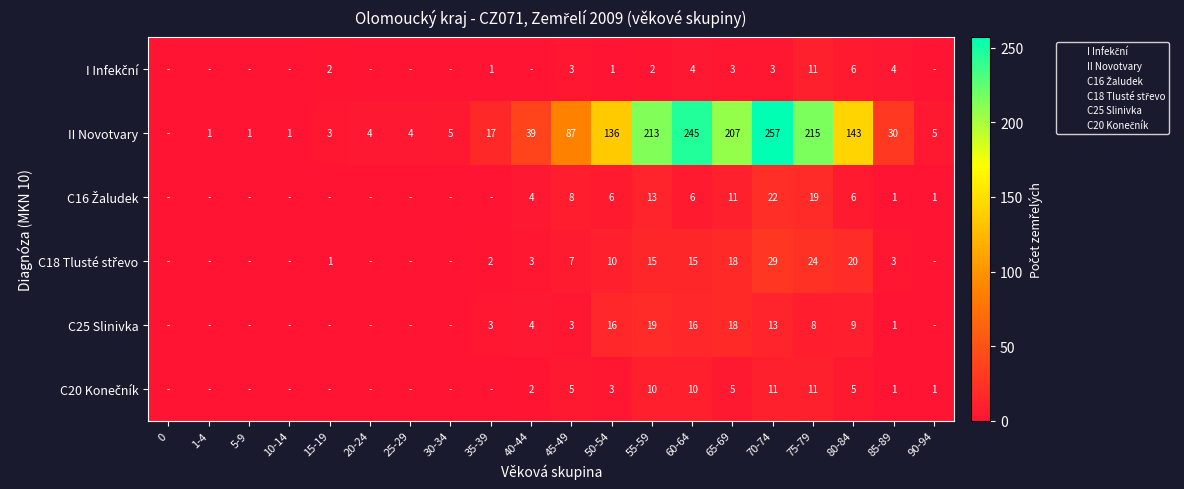

What is the difference between the II Novotvary values at 60-64 and 20-24?

241